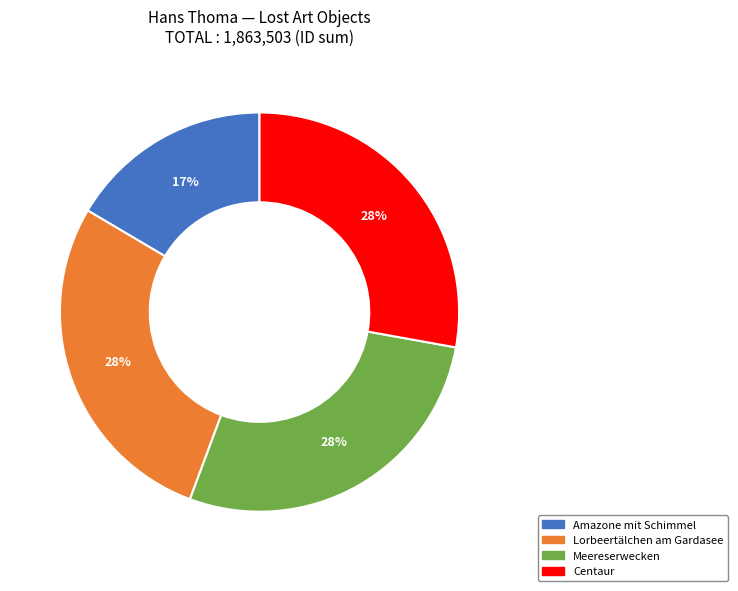

To the nearest percent, what is the average slice percentage?

25%